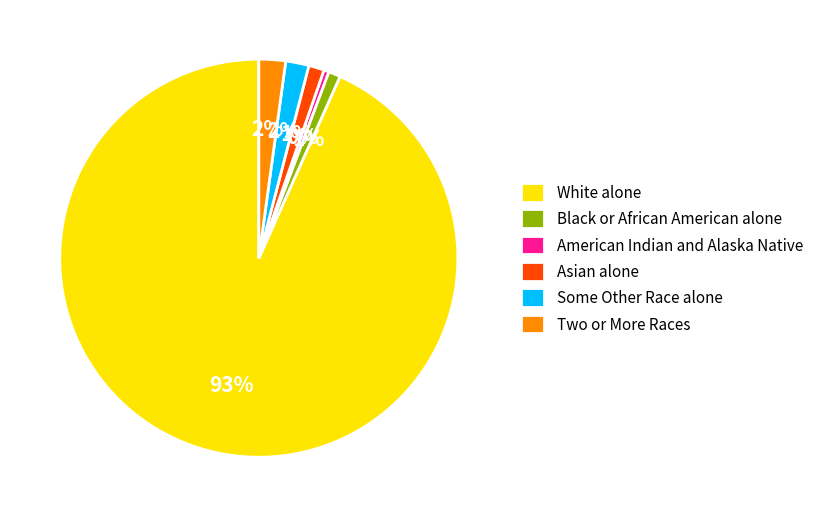

What percentage is the Black or African American alone slice, to the nearest percent?

1%